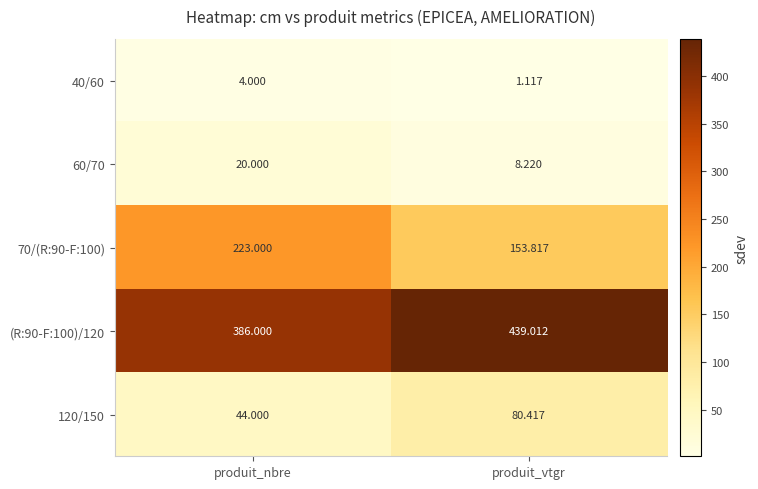

Is the value of (R:90-F:100)/120 at produit_vtgr greater than the value of 40/60 at produit_vtgr?

Yes